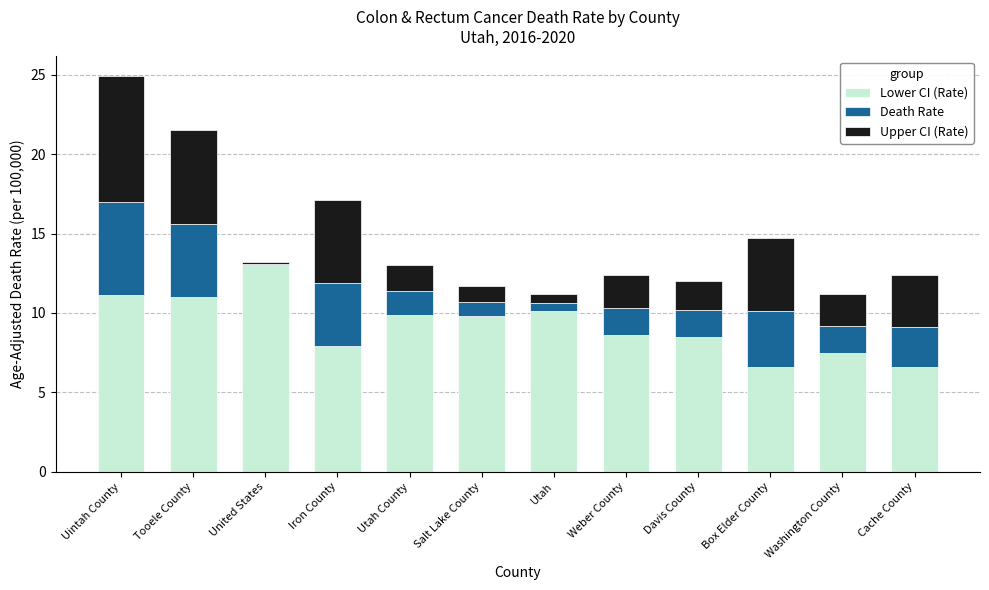

The Lower CI (Rate) series shows 10.1 at Utah. True or false?

True